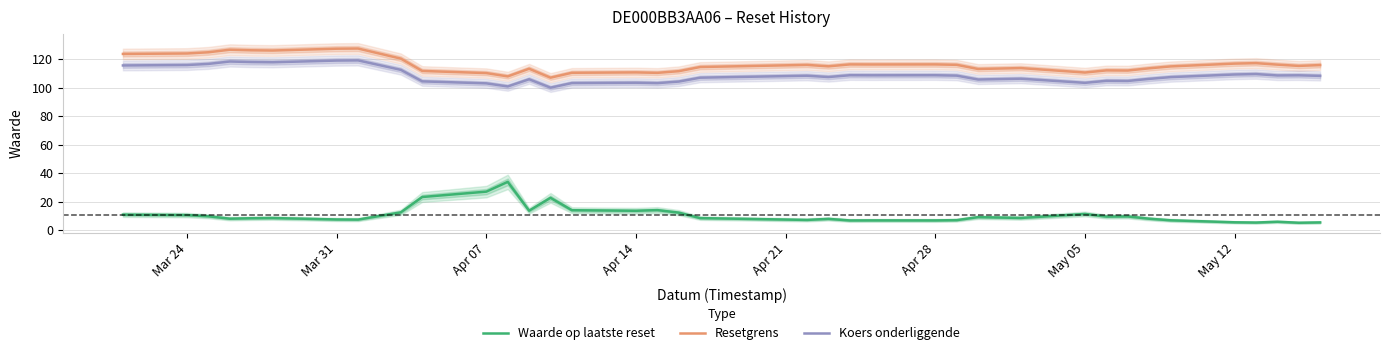

True or false: Waarde op laatste reset and Resetgrens intersect in this chart.

False